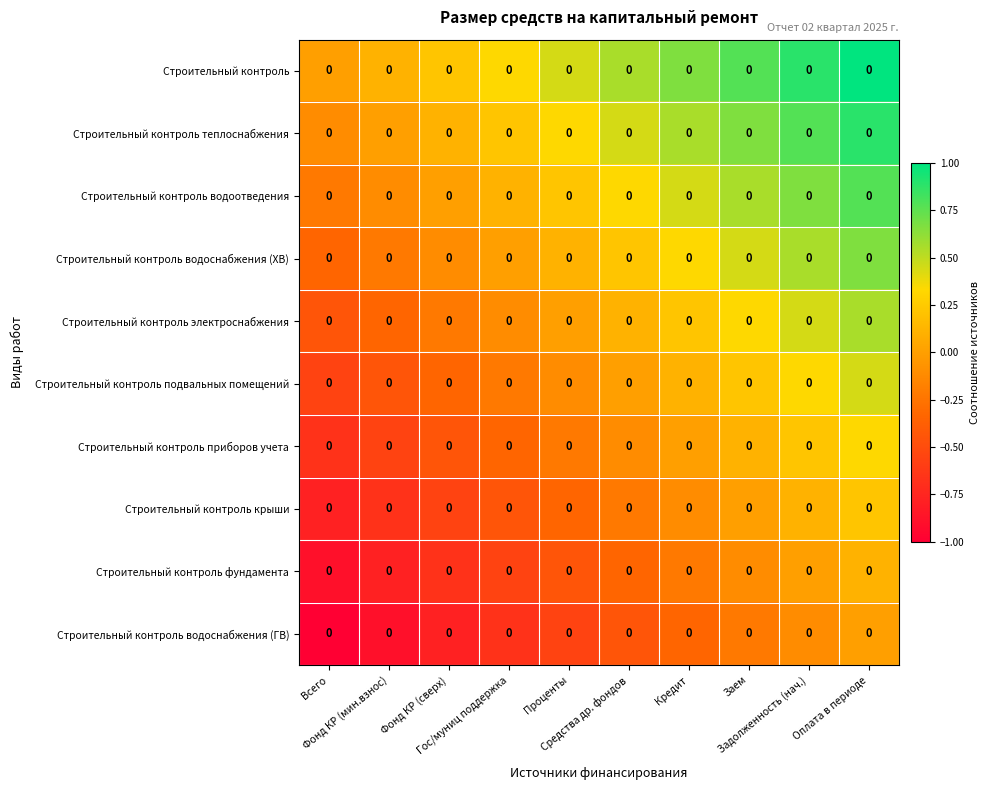

At which category does the chart reach its peak across all series?

Оплата в периоде